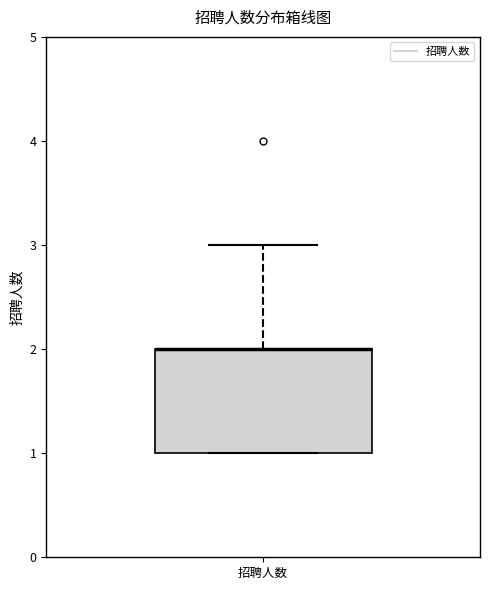

Read this box plot against the y-axis: the position of the median line, the range covered by the box, and the ends of both whiskers. The values are not printed on the chart, so give them approximately, as read against the axis.

median 2 (drawn on the box's upper edge), box 1 to 2, whiskers 1 to 3